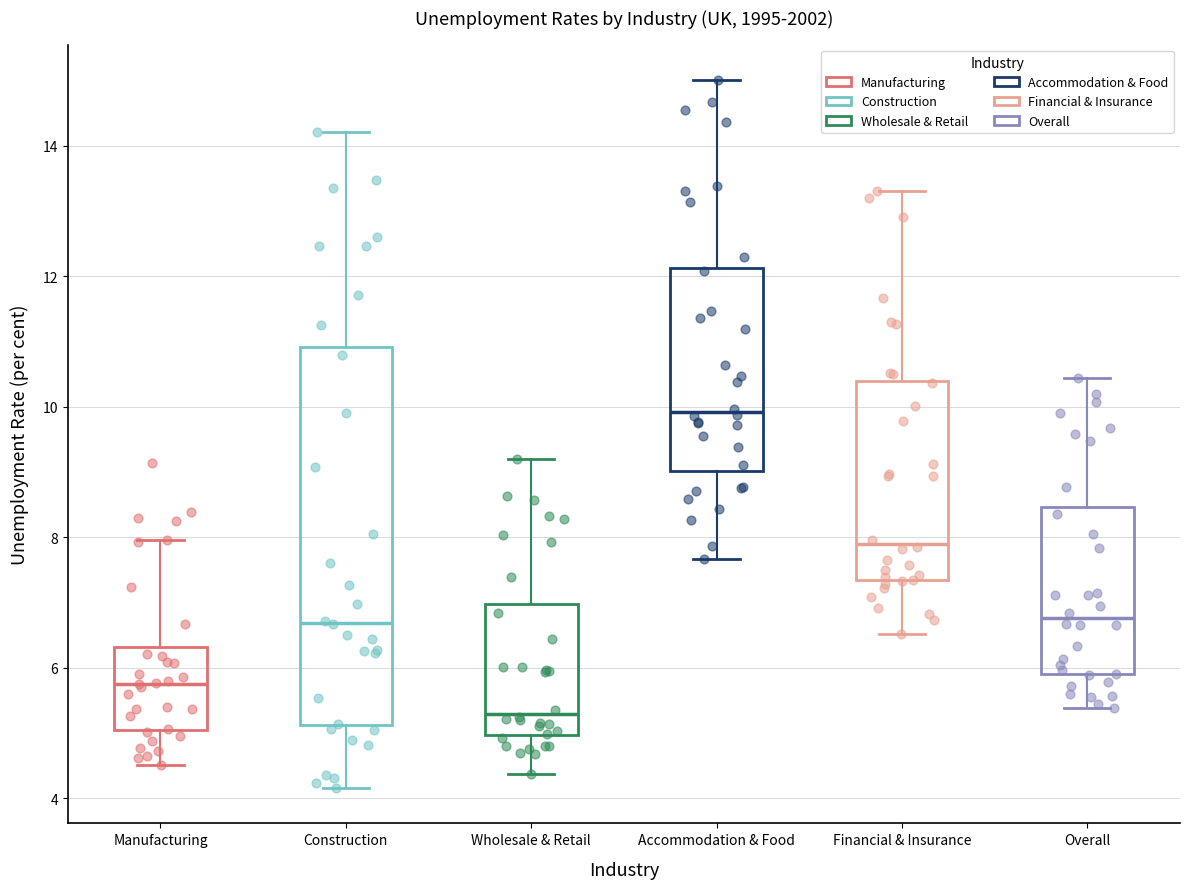

Where does the upper whisker of the box for Accommodation & Food end on the y-axis? The values are not printed on the chart, so give them approximately, as read against the axis.

15.0